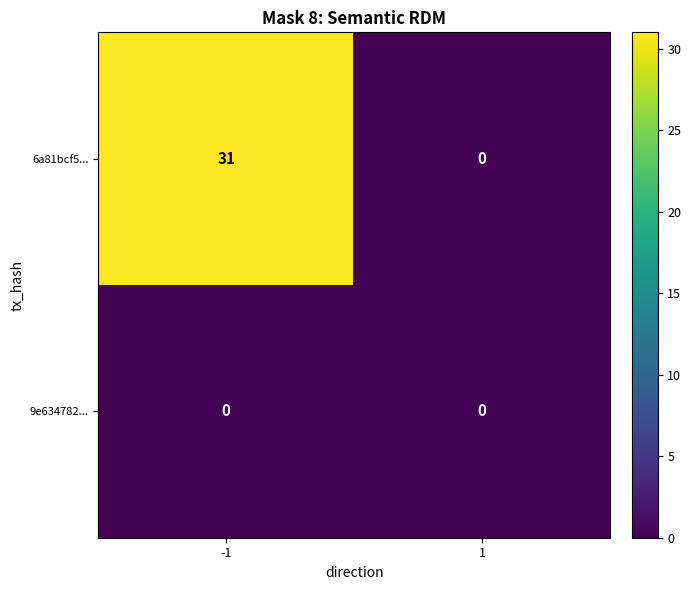

Which series has the largest total across all categories?

6a81bcf5...